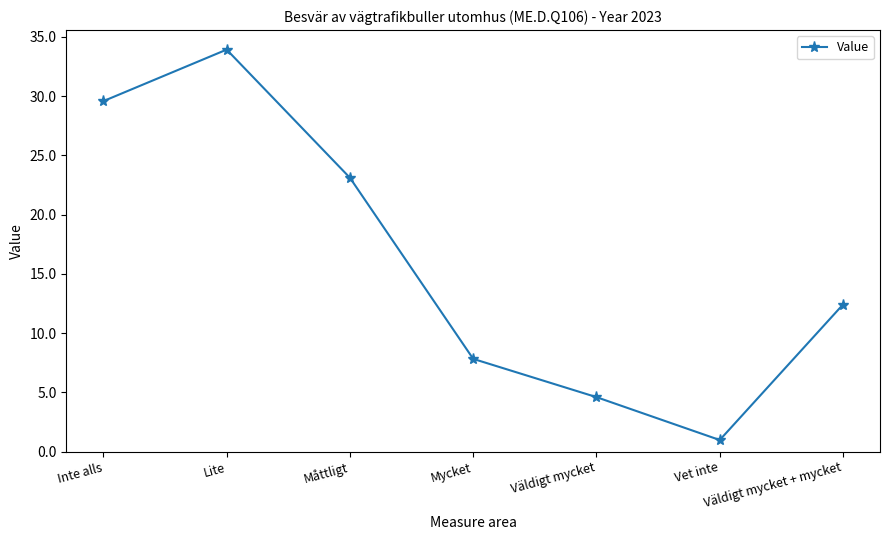

What is the maximum value shown in the chart?

33.9